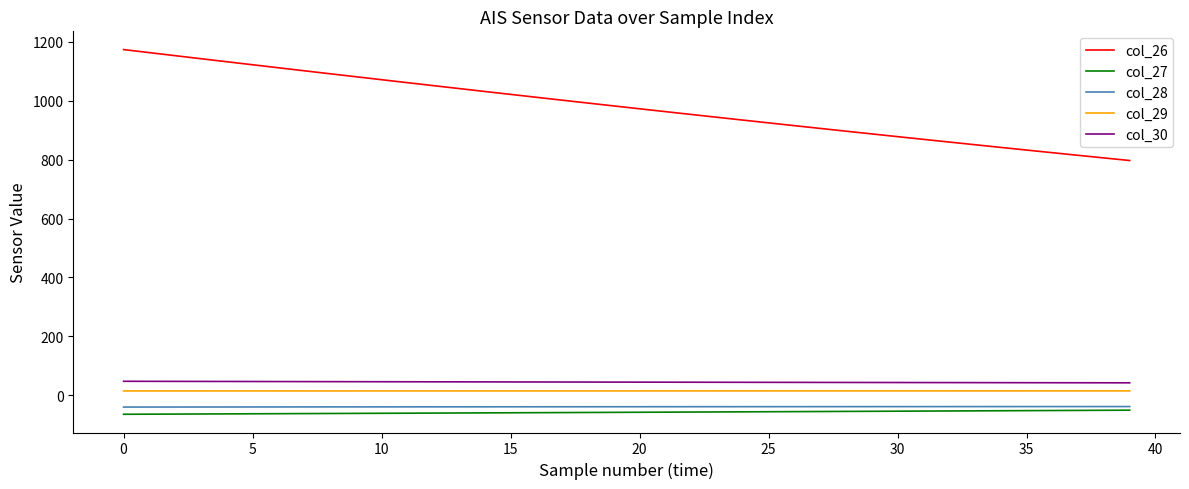

List the series in order of their peak value, highest first.

col_26, col_30, col_29, col_28, col_27